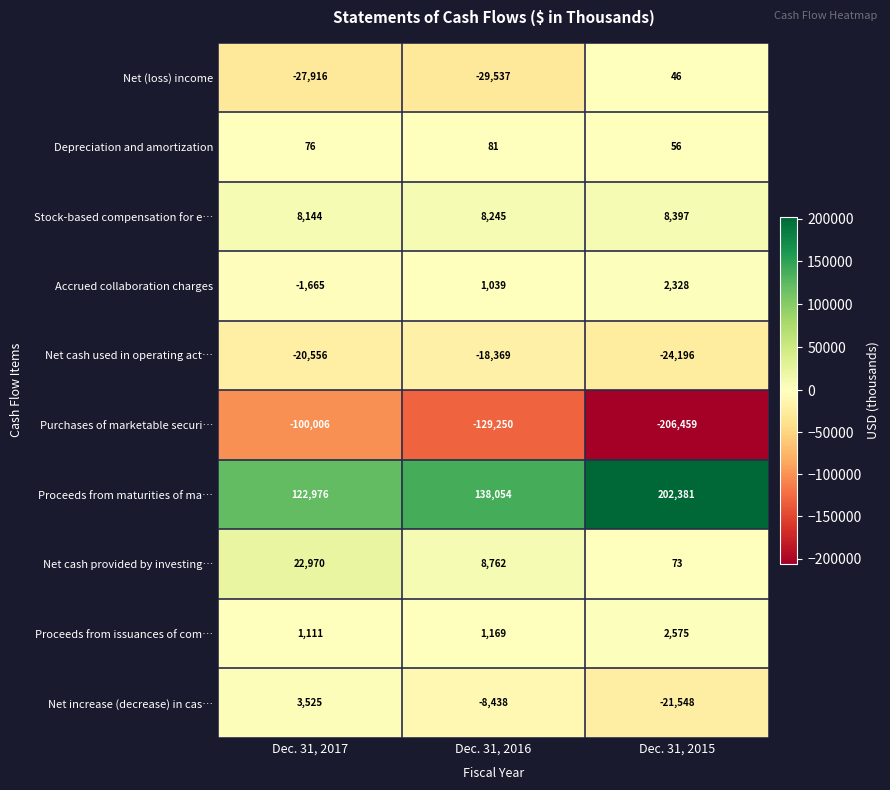

What is the minimum value shown in the chart?

-206459